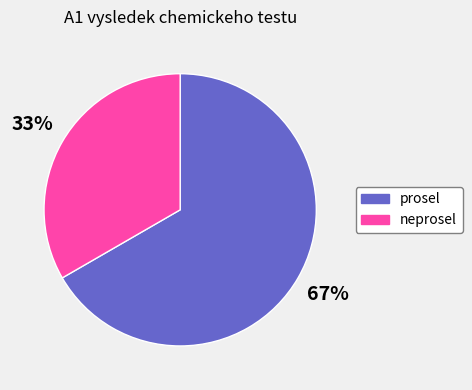

What percentage is the prosel slice, to the nearest percent?

67%